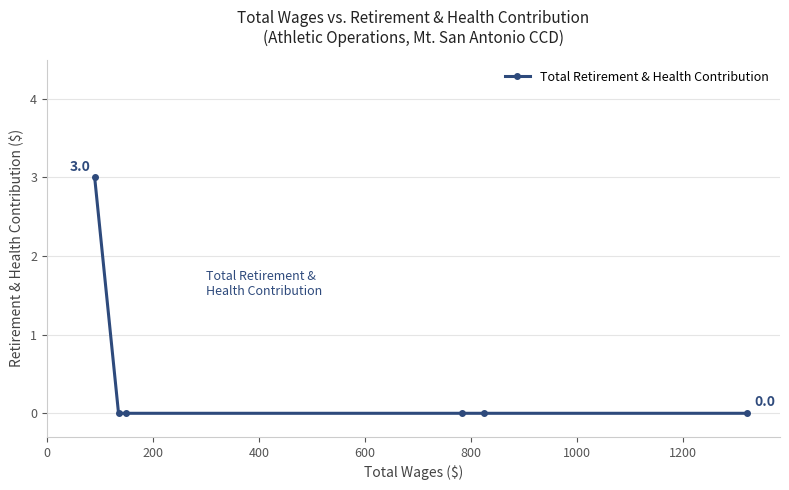

Reading right to left, what are all the values shown in this chart?

0	0	0	0	0	3